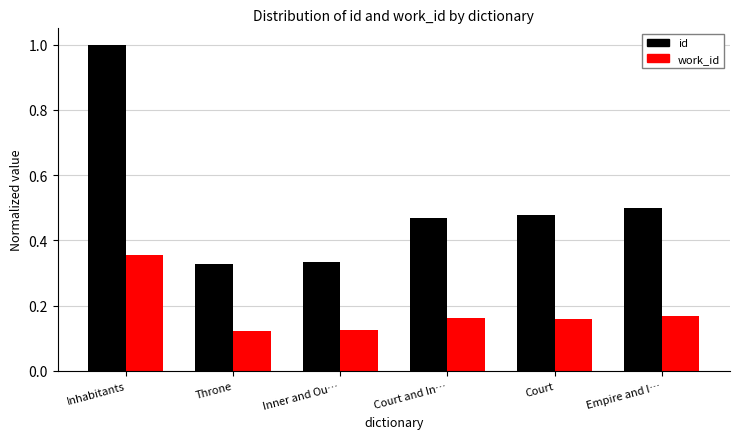

Which category has the highest value across all series?

Inhabitants